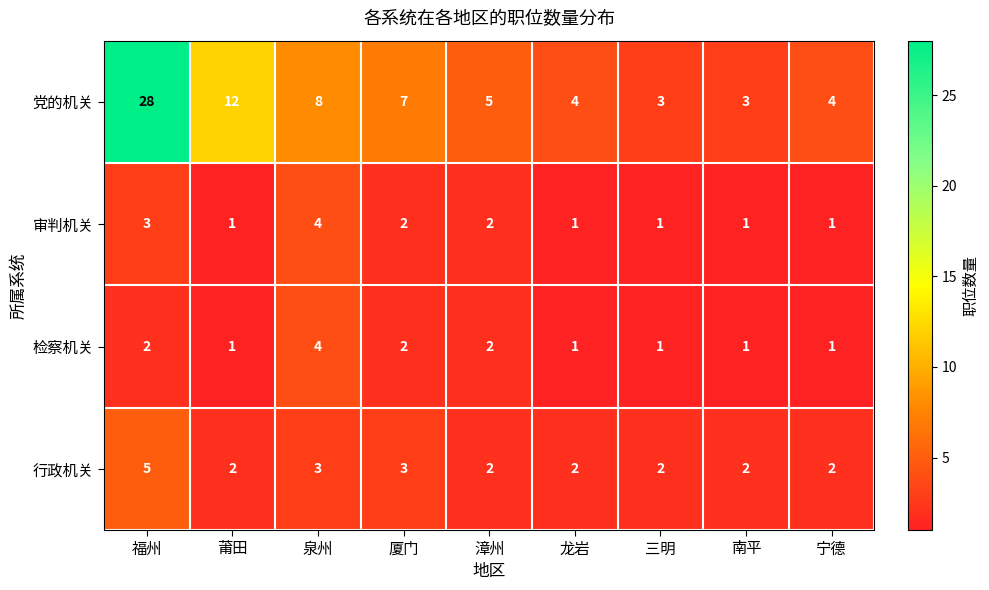

What is the average value of the 行政机关 series?

3